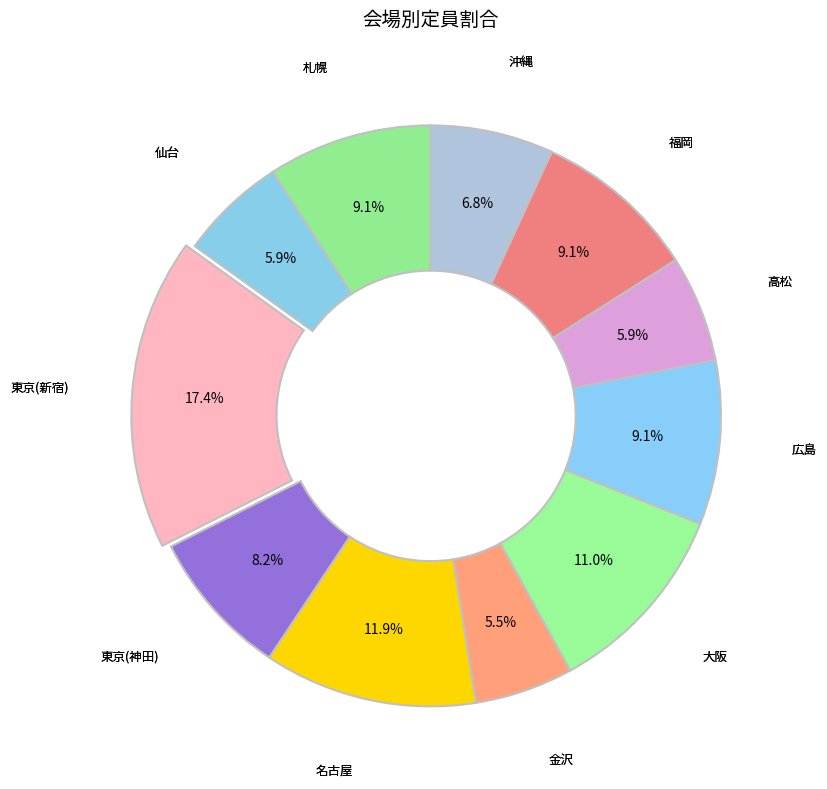

How many slices are in this pie chart?

11